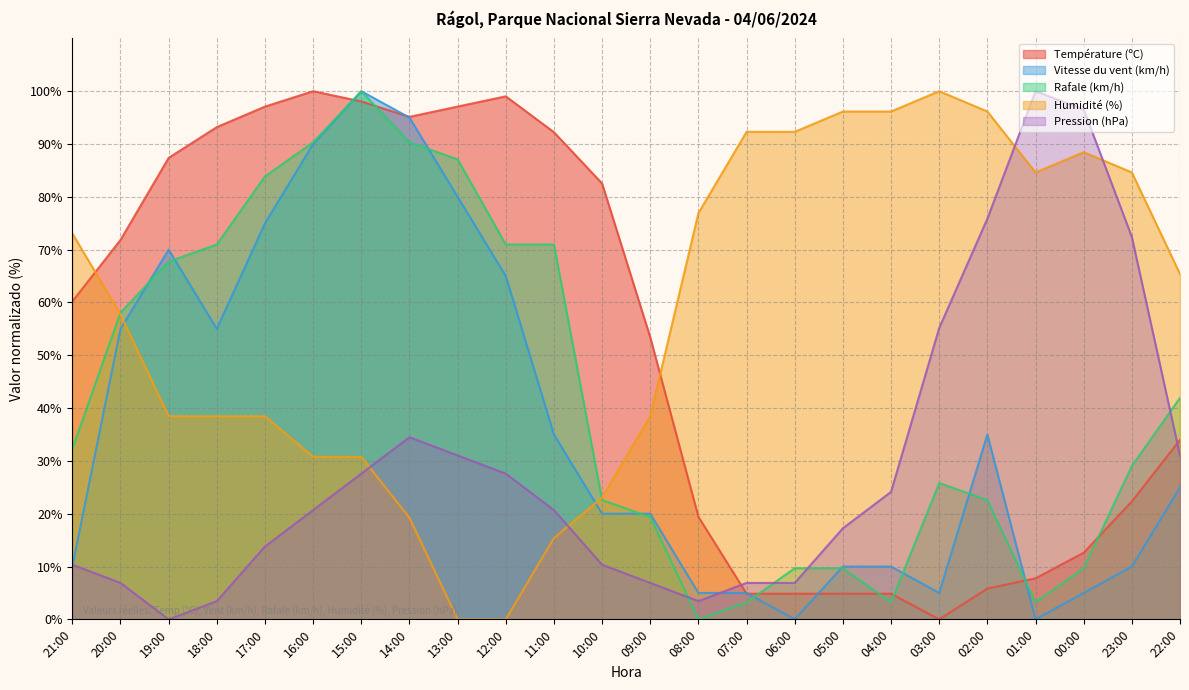

Is it true that Vitesse du vent (km/h) equals 95.0 at 14:00?

True